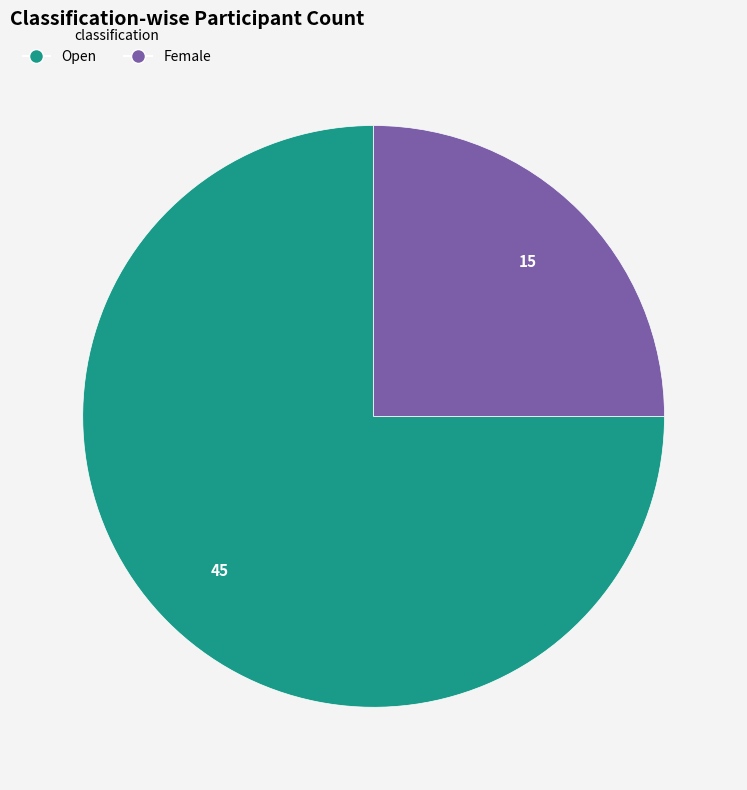

Does Female account for over 50% of the chart?

No